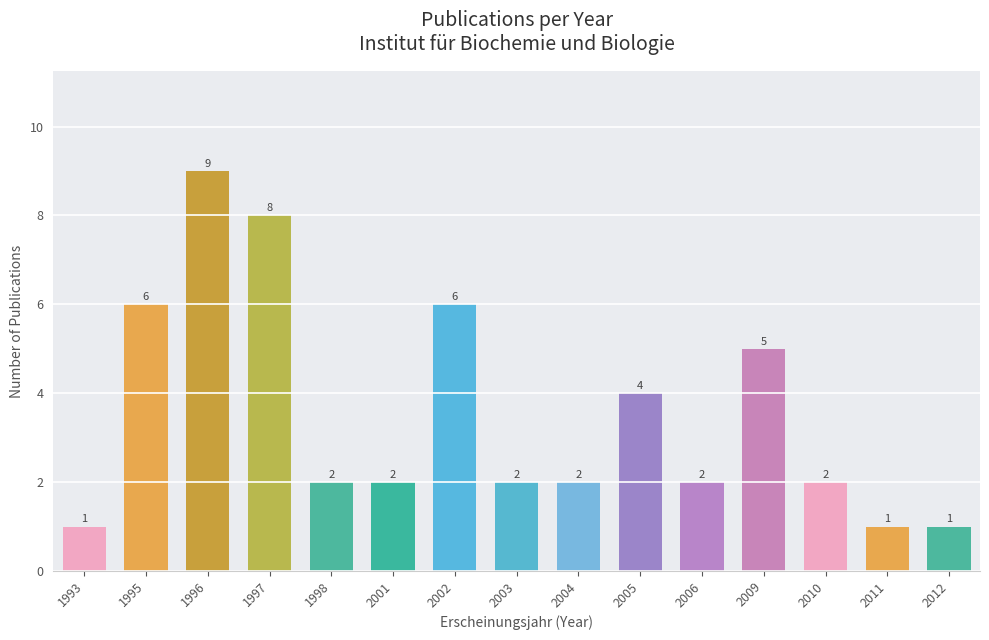

True or false: the data shows 7 at 2009.

False